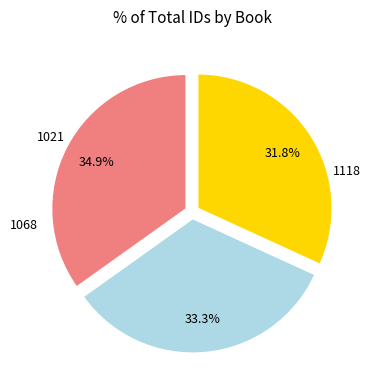

To the nearest percent, what is the difference between the largest and smallest slice percentages?

3%